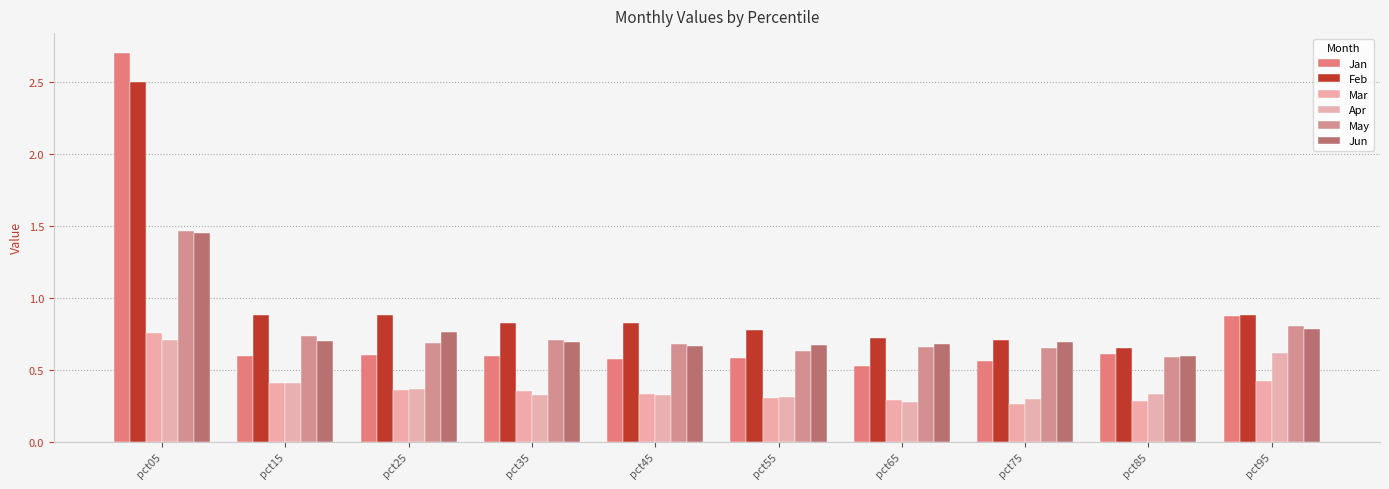

The Jun series shows 1.1 at pct65. True or false?

False